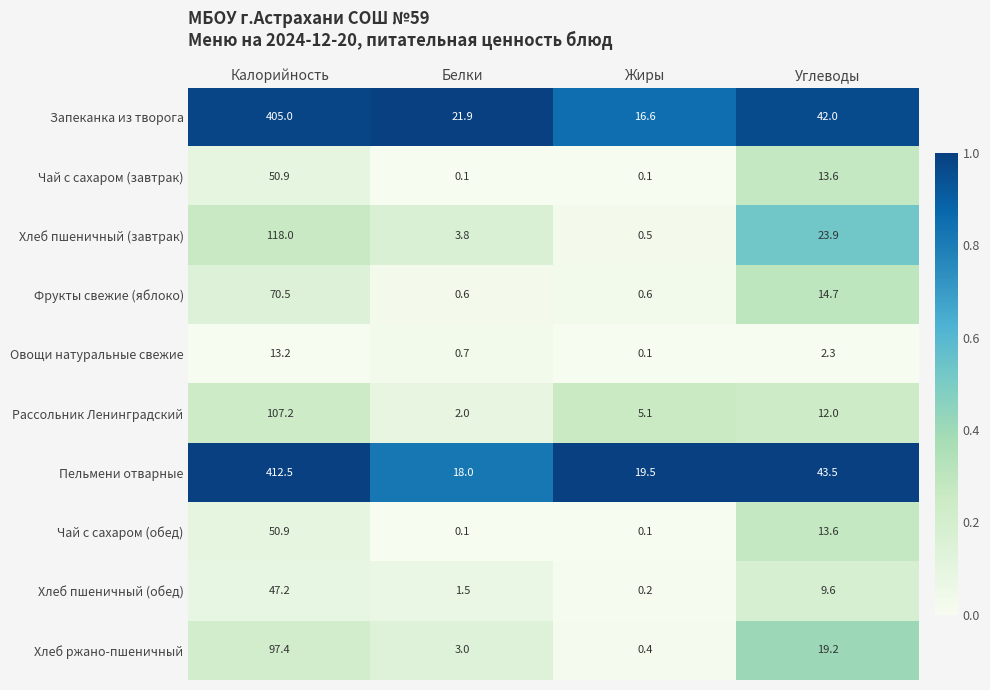

Where does the Хлеб пшеничный (обед) series first go above 9?

Калорийность